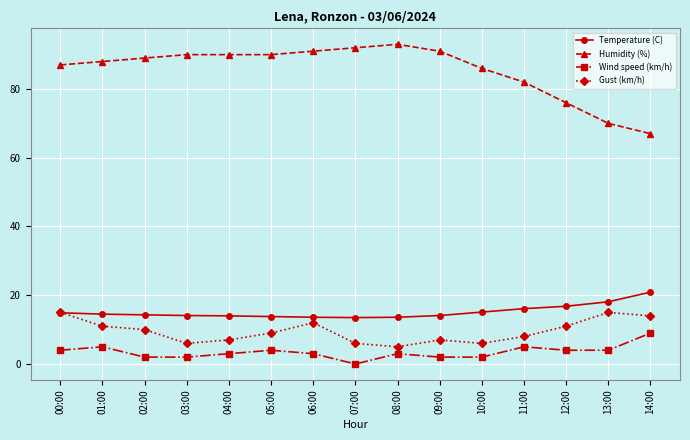

What is the total value across all series at 02:00?

115.3